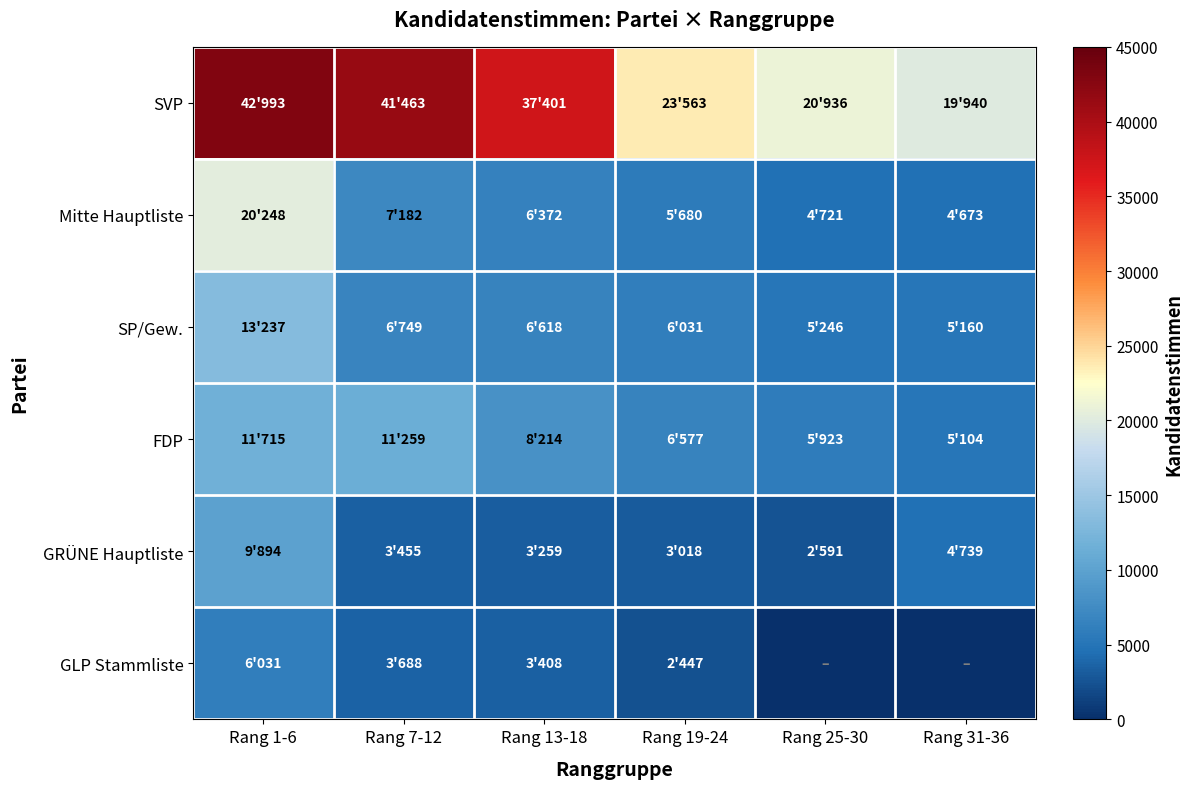

Which series has the largest total across all categories?

SVP